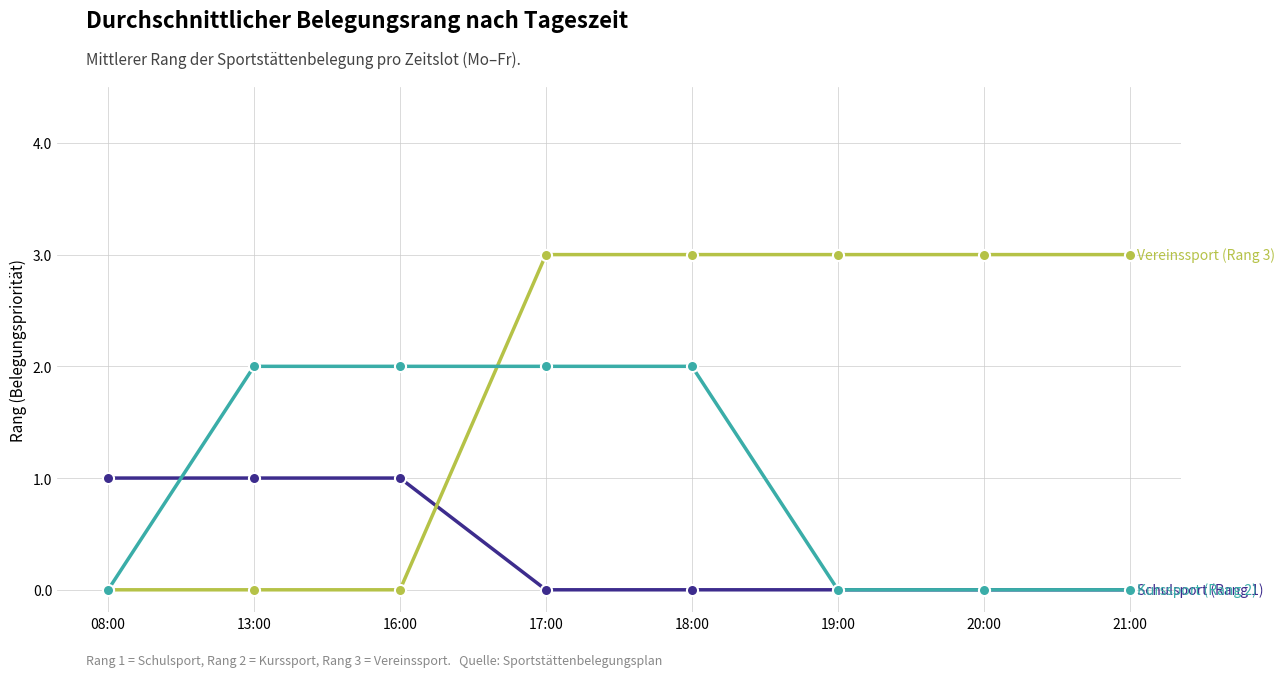

What is the label of the 3rd point from the left?

16:00